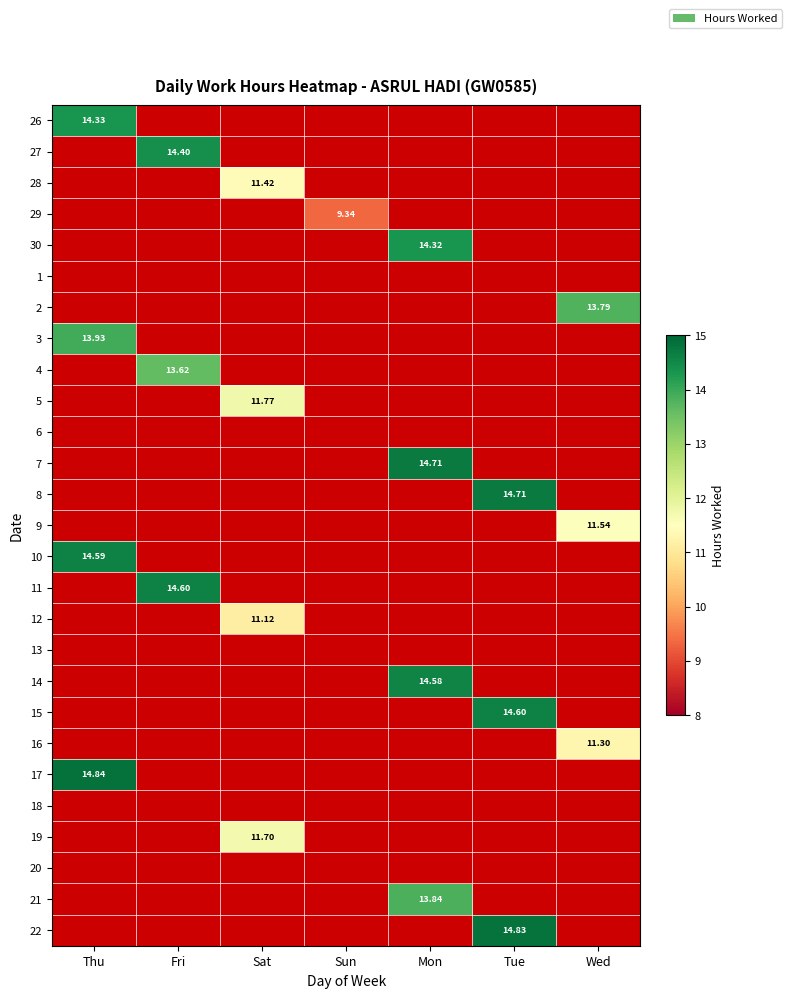

Which label corresponds to the smallest value in the chart?

Sun